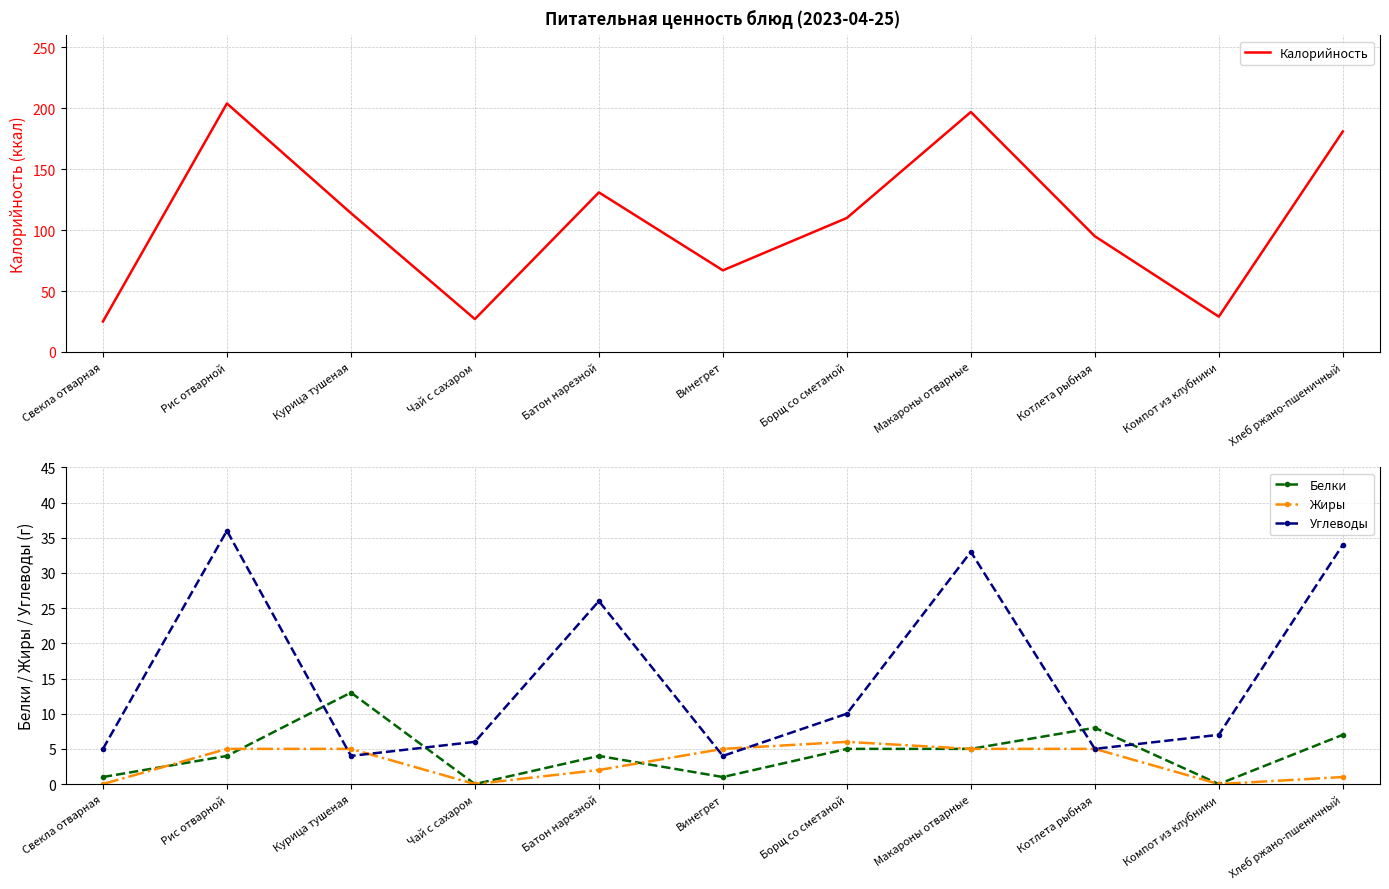

Which series ends up on top after the final intersection of Жиры and Углеводы?

Углеводы